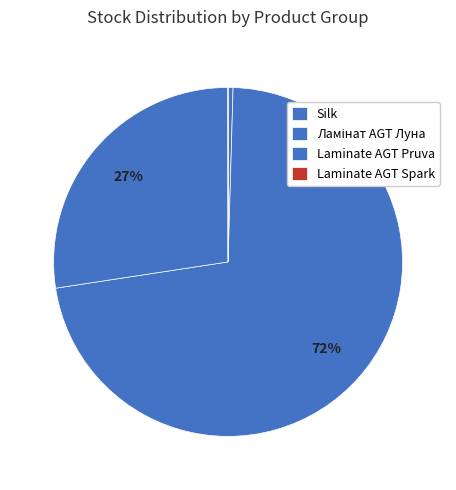

Which slice represents more than half of the pie?

Ламінат AGT Луна